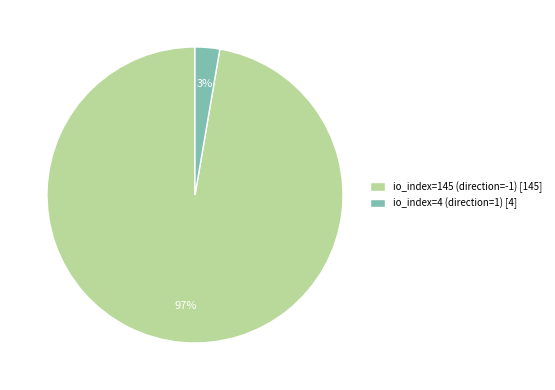

Is it true that io_index=4 (direction=1) is 3% of the pie?

True